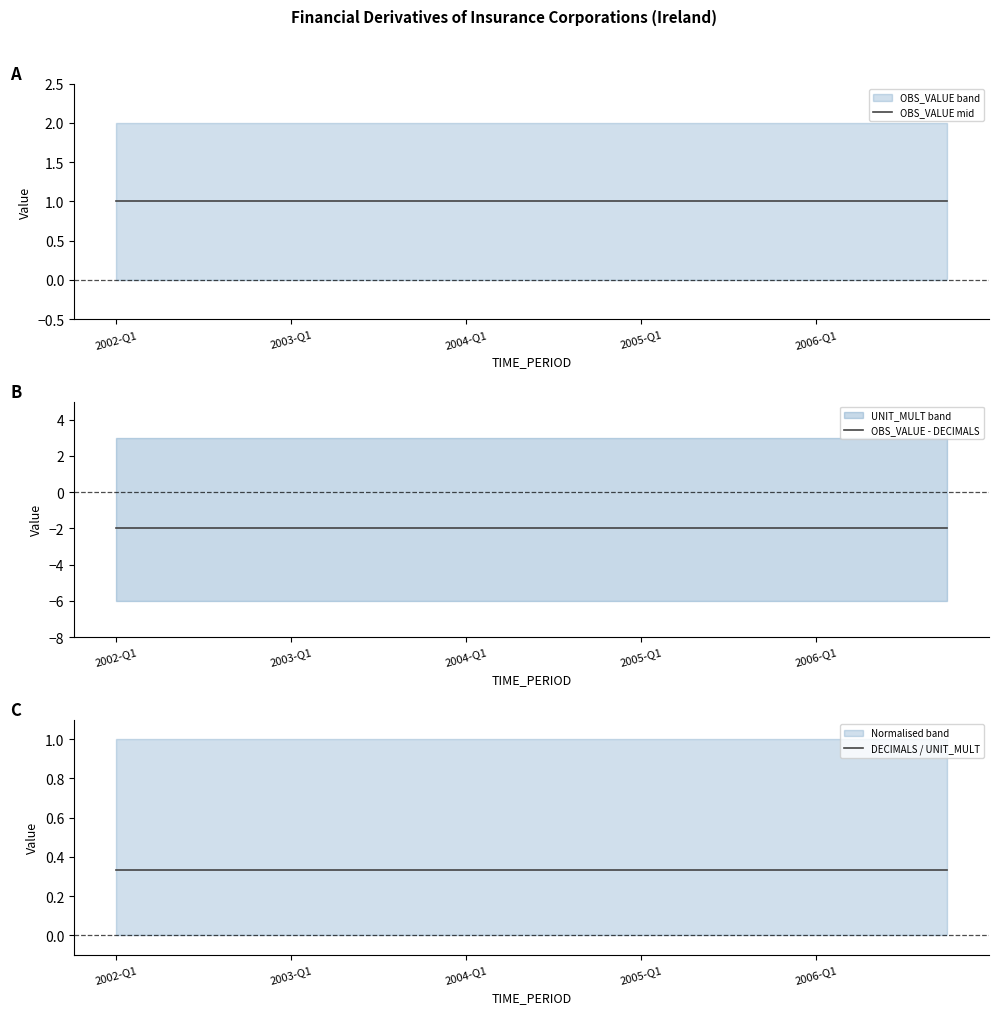

True or false: DECIMALS / UNIT_MULT and OBS_VALUE - DECIMALS cross at least once.

False